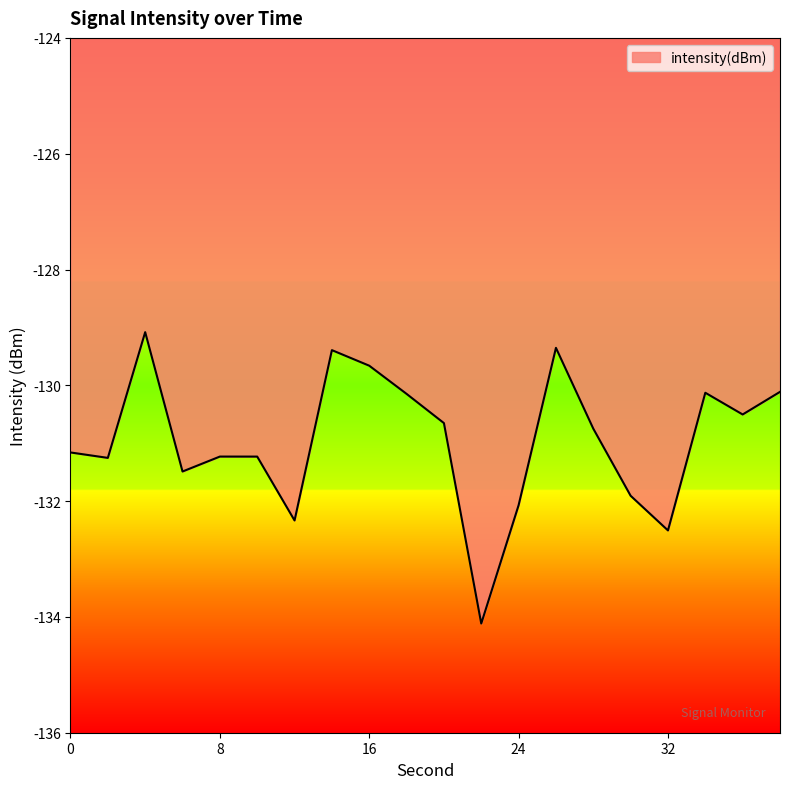

What is the minimum value shown in the chart?

-134.1